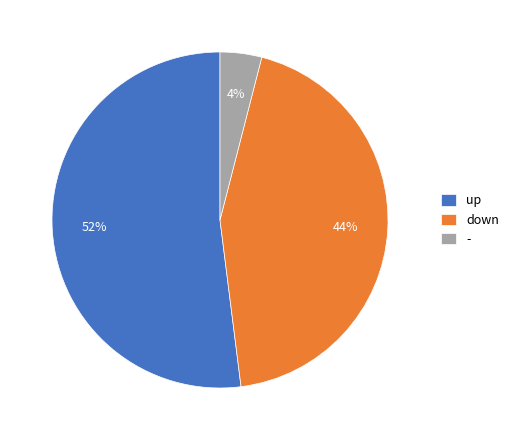

What is the smallest slice in the pie chart?

-